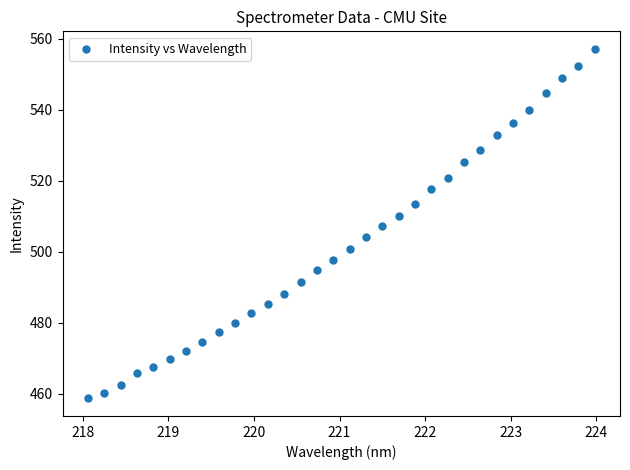

What is the range of Y values (max minus min)?

98.6